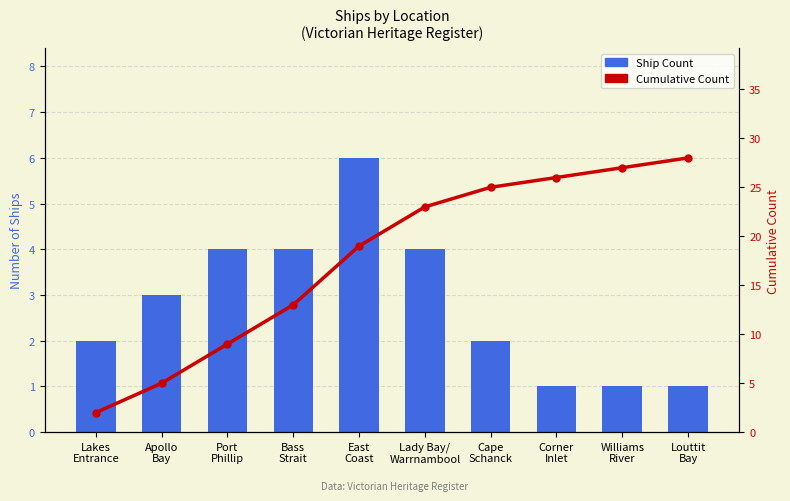

List the series in order of their overall mean, lowest first.

Ship Count, Cumulative Count